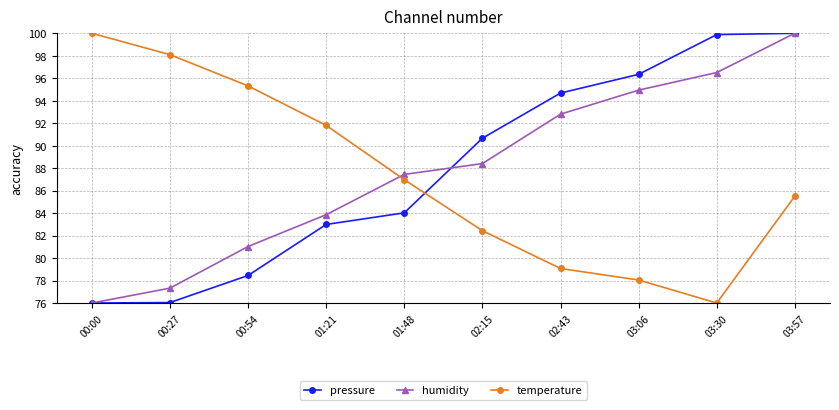

Is this an area chart (filled region under the line)?

No